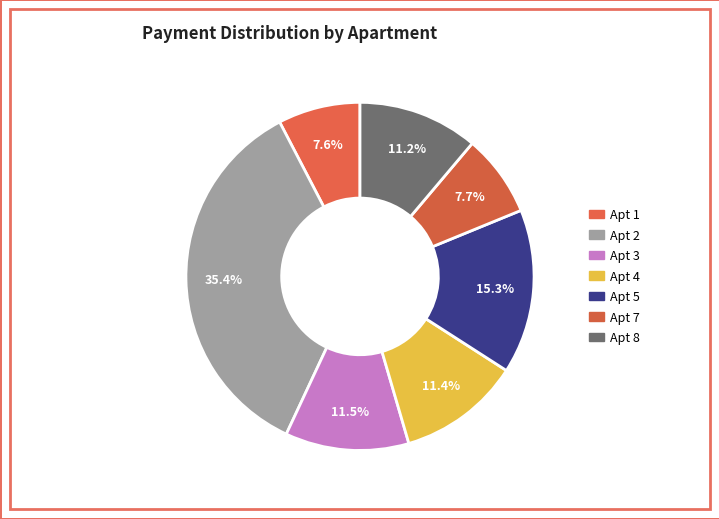

Which category has the biggest portion of the pie?

2